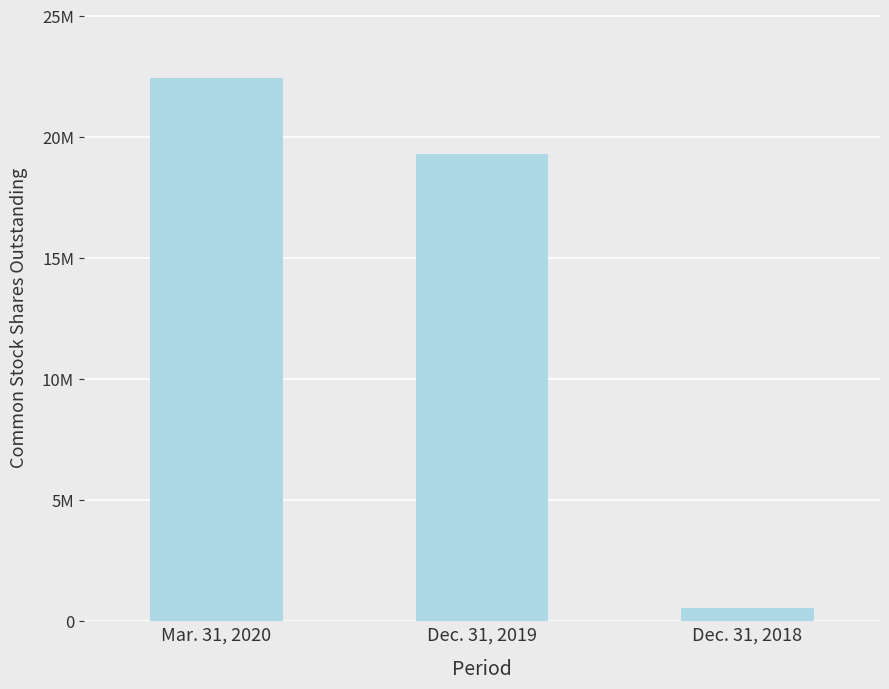

What is the difference between the maximum and minimum values?

21910804